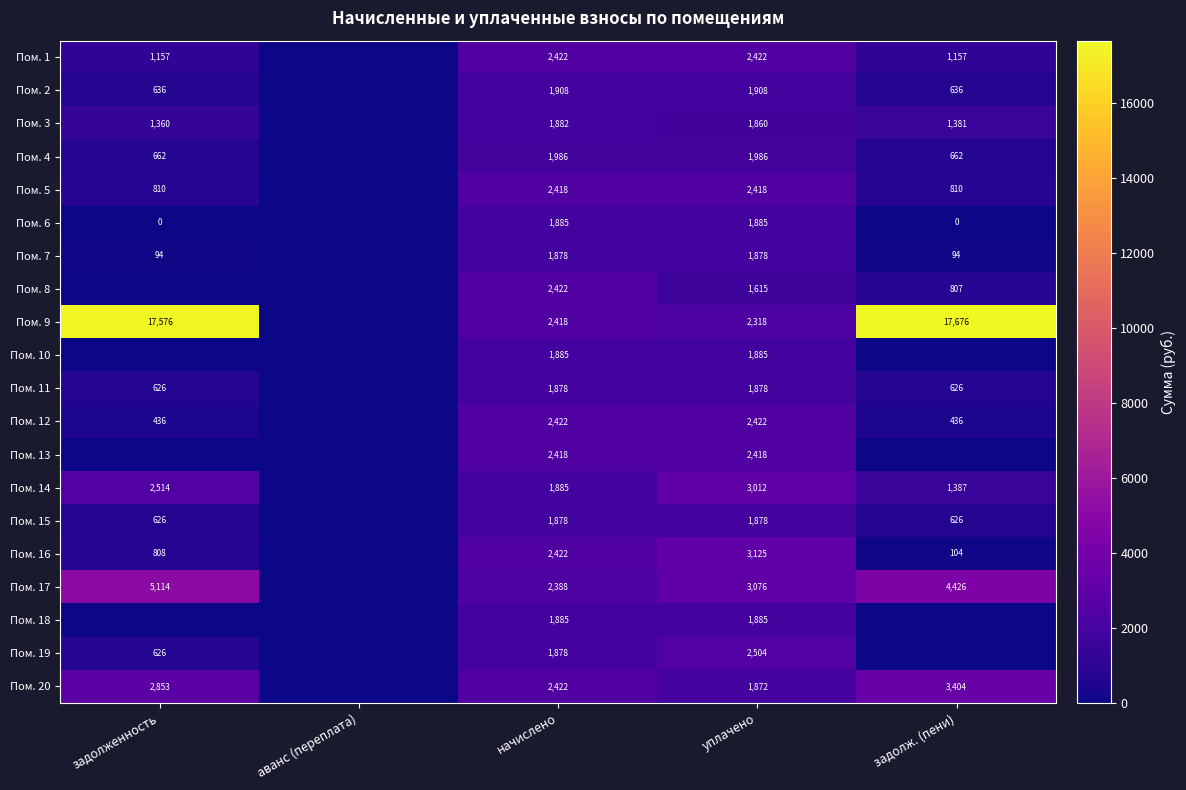

What is the sum of the Пом. 5 values at задолженность and уплачено?

3228